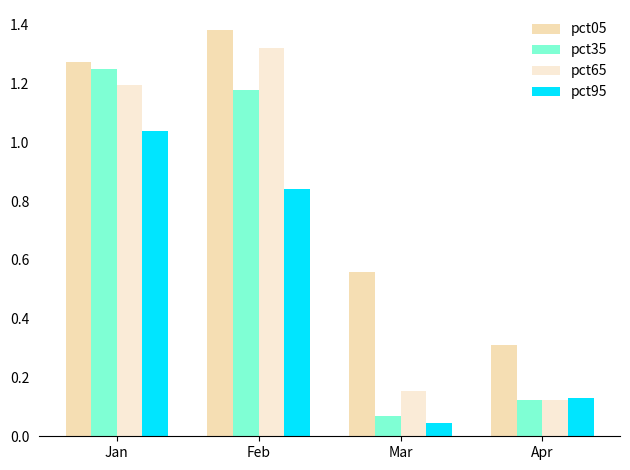

The value of pct65 at Jan is 0.5. True or false?

False